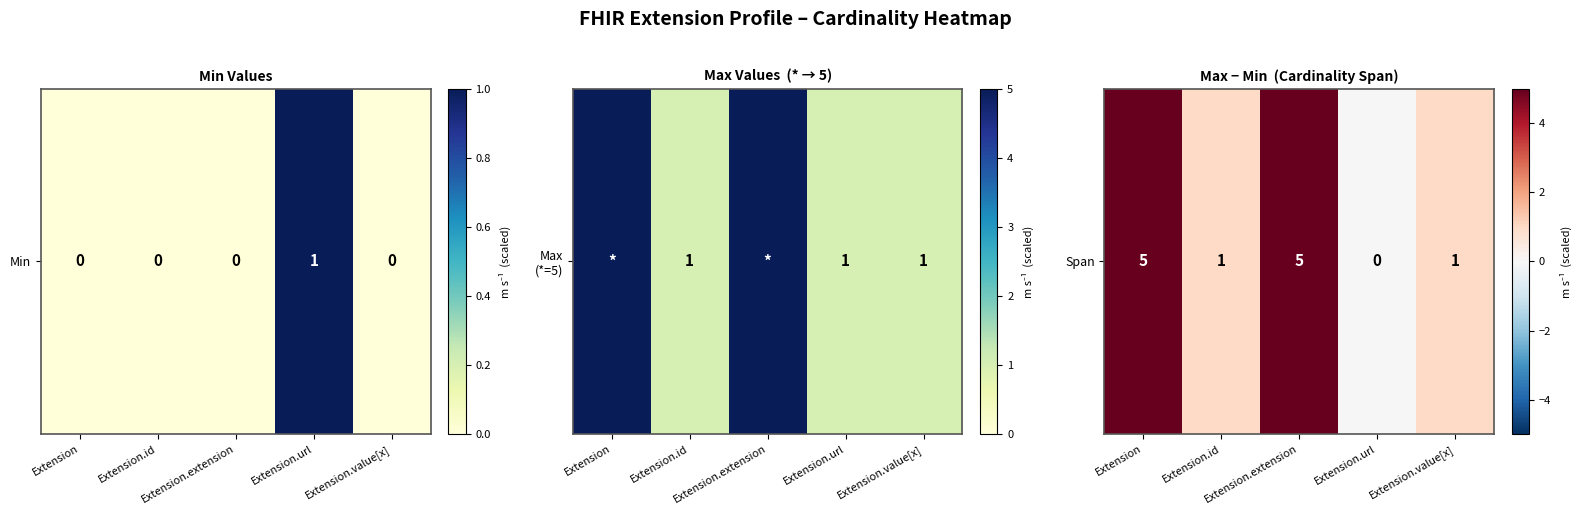

What is the ratio of the value at Extension.extension to the value at Extension.id?

5.0